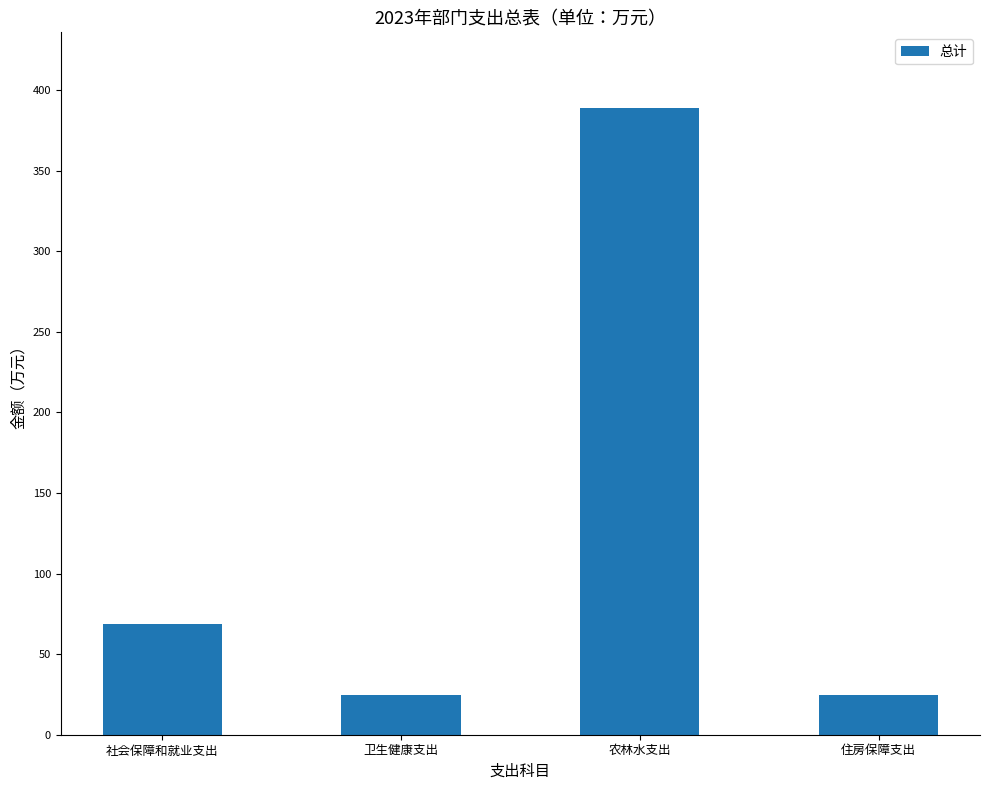

Does the chart contain stacked bars?

No